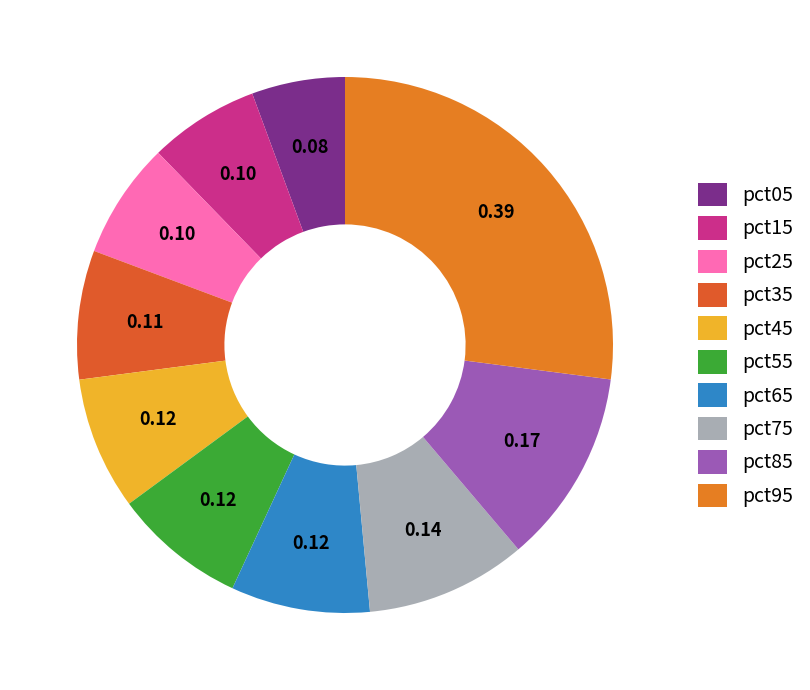

Count the number of slices in the pie.

10